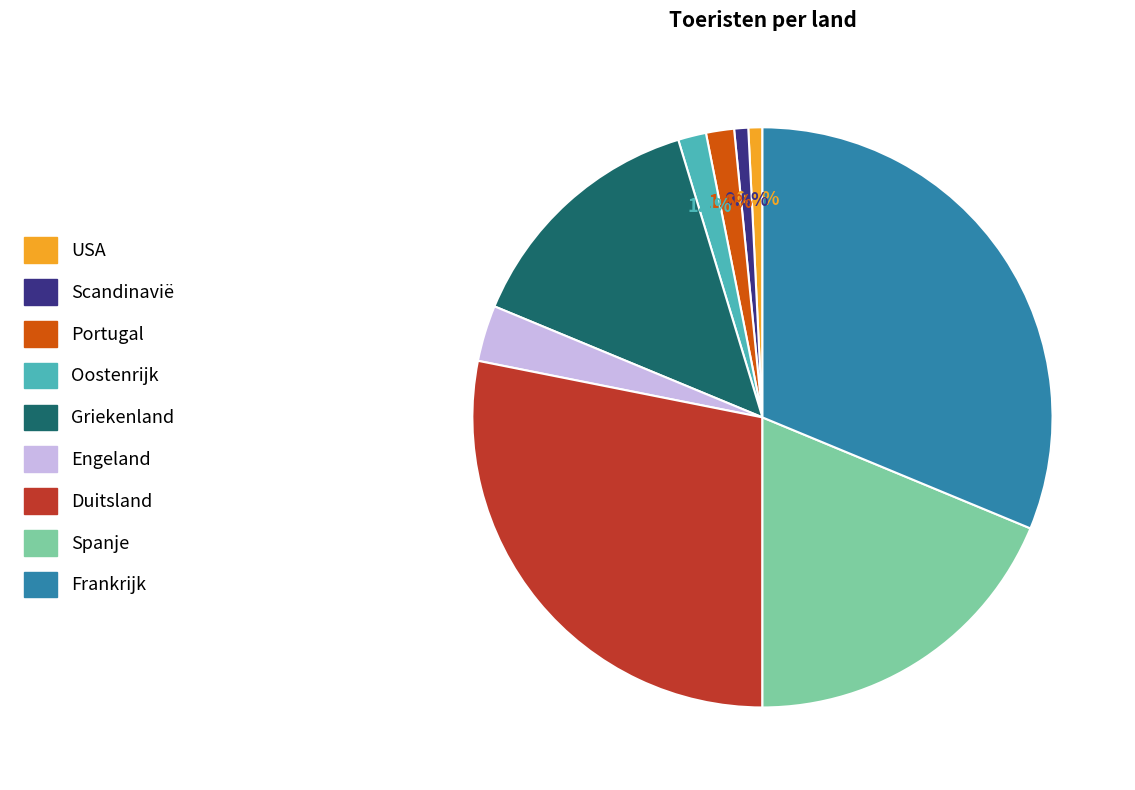

Which slice is the largest?

Frankrijk